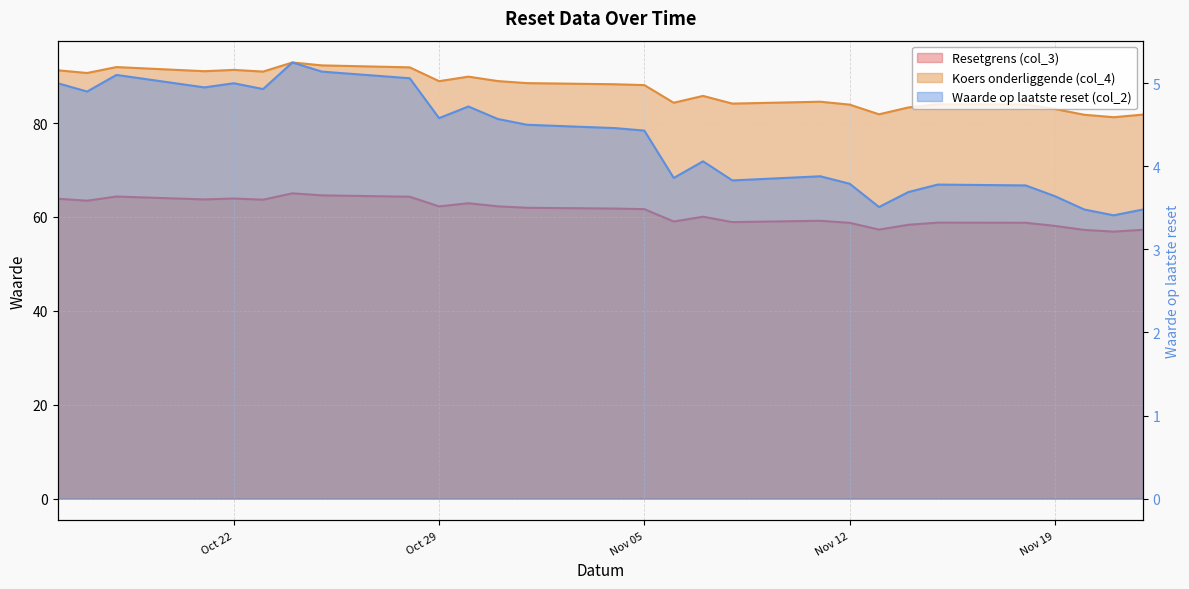

What is the sum of all Koers onderliggende (col_4) values?

2440.3